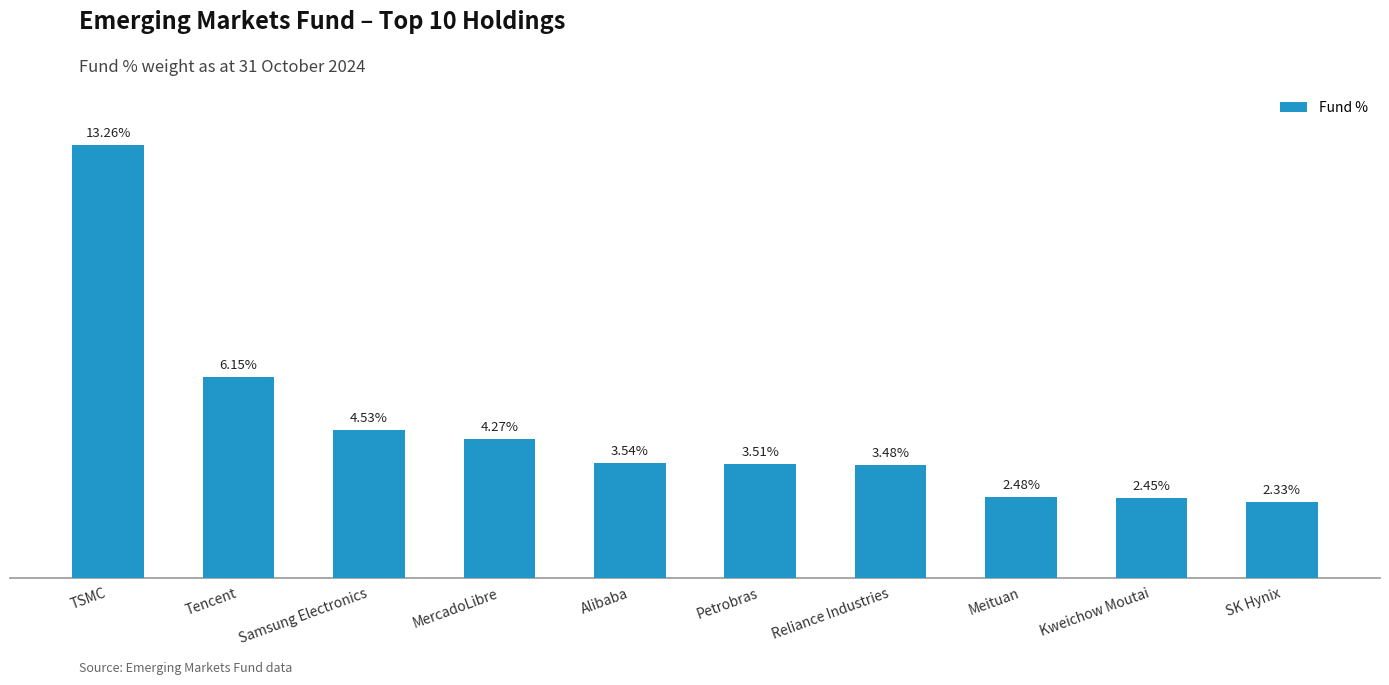

Rank the categories by value from highest to lowest.

TSMC, Tencent, Samsung Electronics, MercadoLibre, Alibaba, Petrobras, Reliance Industries, Meituan, Kweichow Moutai, SK Hynix